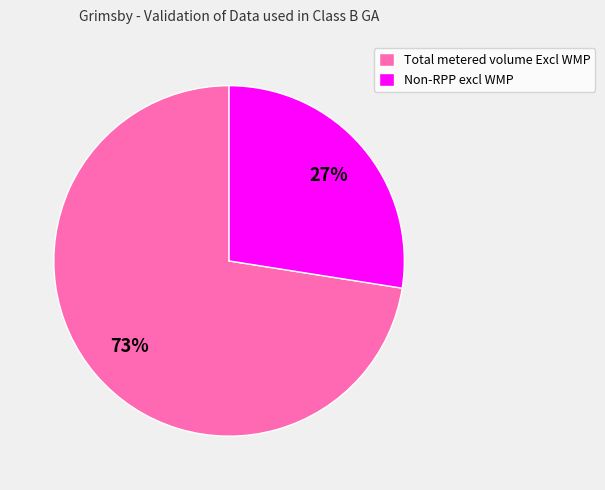

To the nearest percent, what is the combined percentage of Total metered volume Excl WMP and Non-RPP excl WMP?

100%